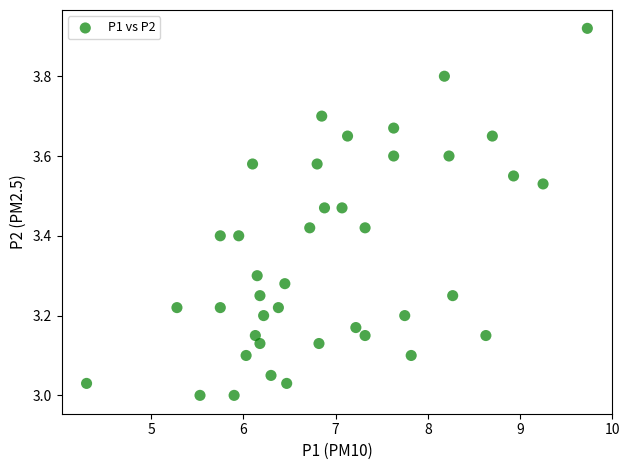

What is the range of Y values (max minus min)?

0.9